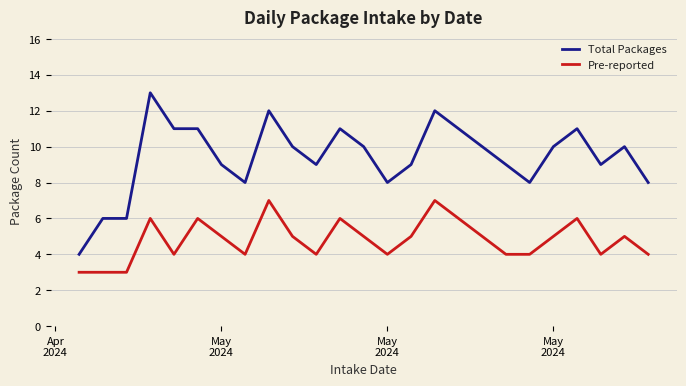

True or false: Total Packages has more than 0 interior local peaks.

True